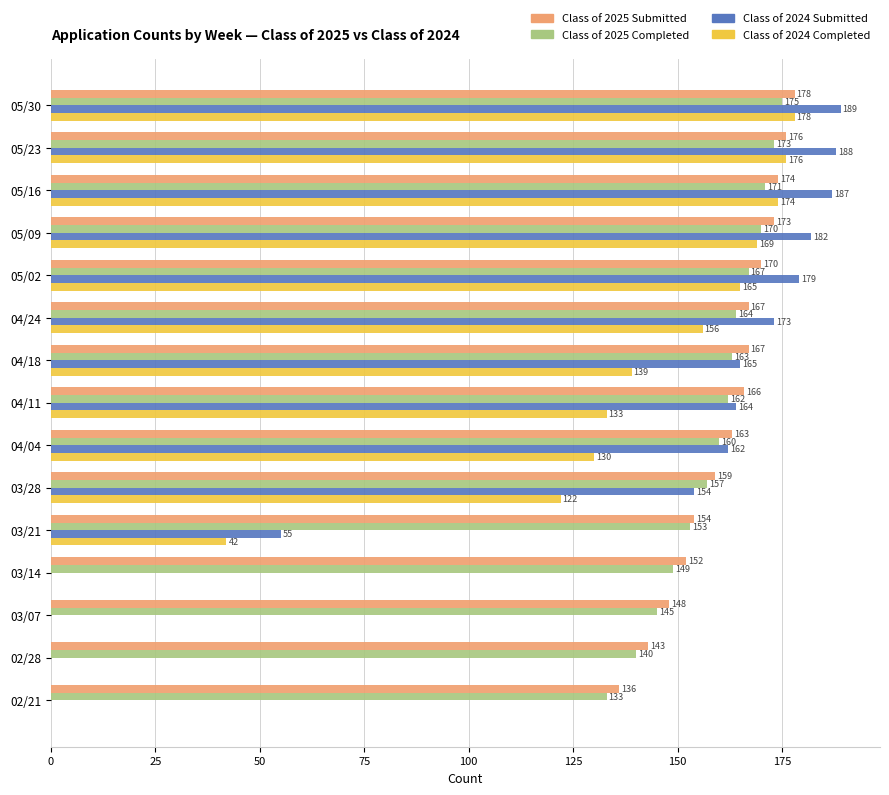

What is the greatest value displayed?

189